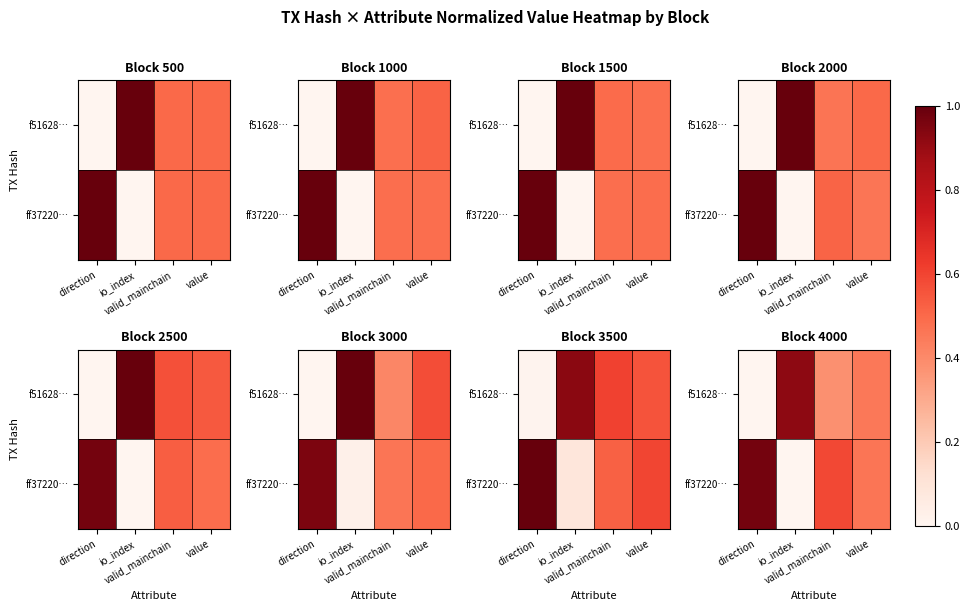

What is the total value across all series at value?

0.9